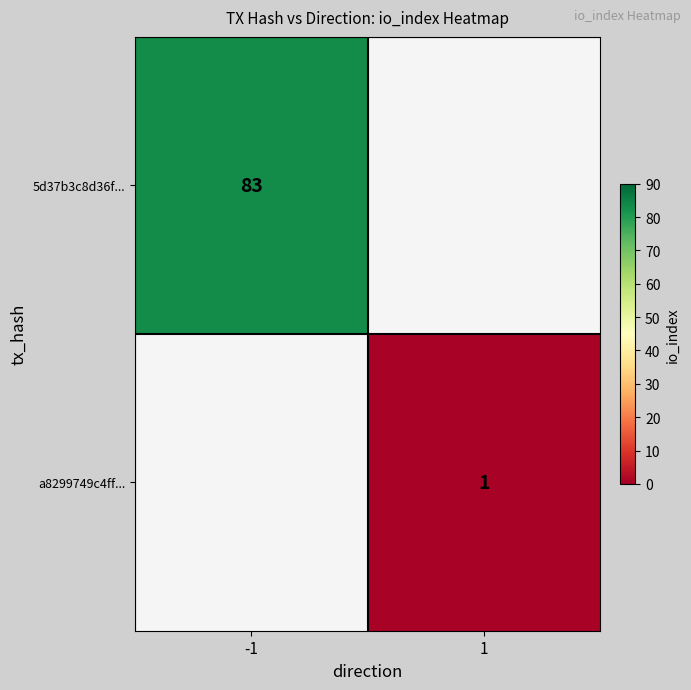

The 5d37b3c8d36f... series shows 132.1 at -1. True or false?

False